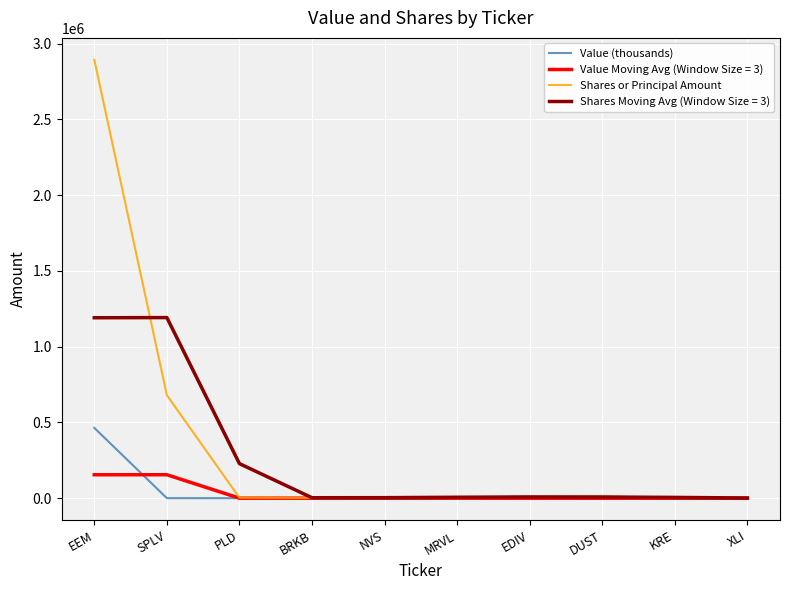

Which series has the widest spread of values?

Shares or Principal Amount